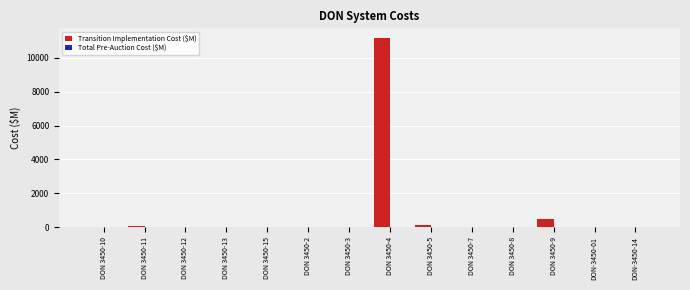

At which category is the sum across all series the highest?

DON 3450-4